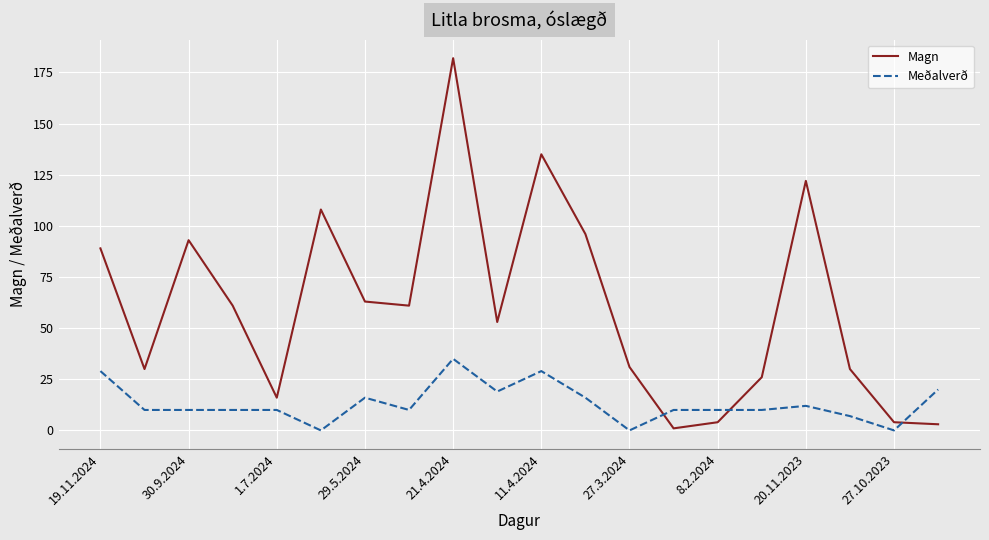

Which series has the largest range (max minus min)?

Magn